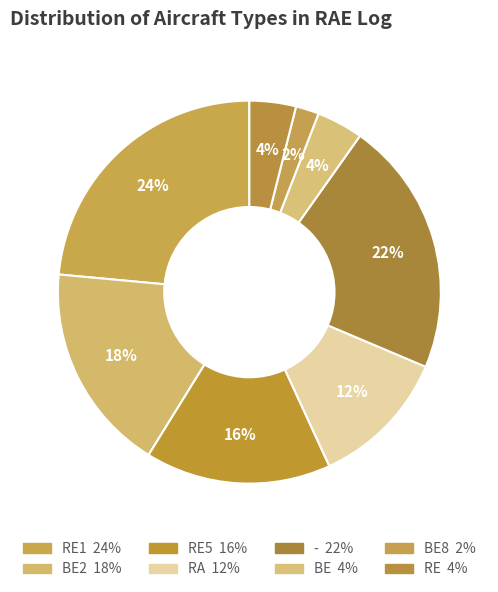

How many segments does this pie chart have?

8